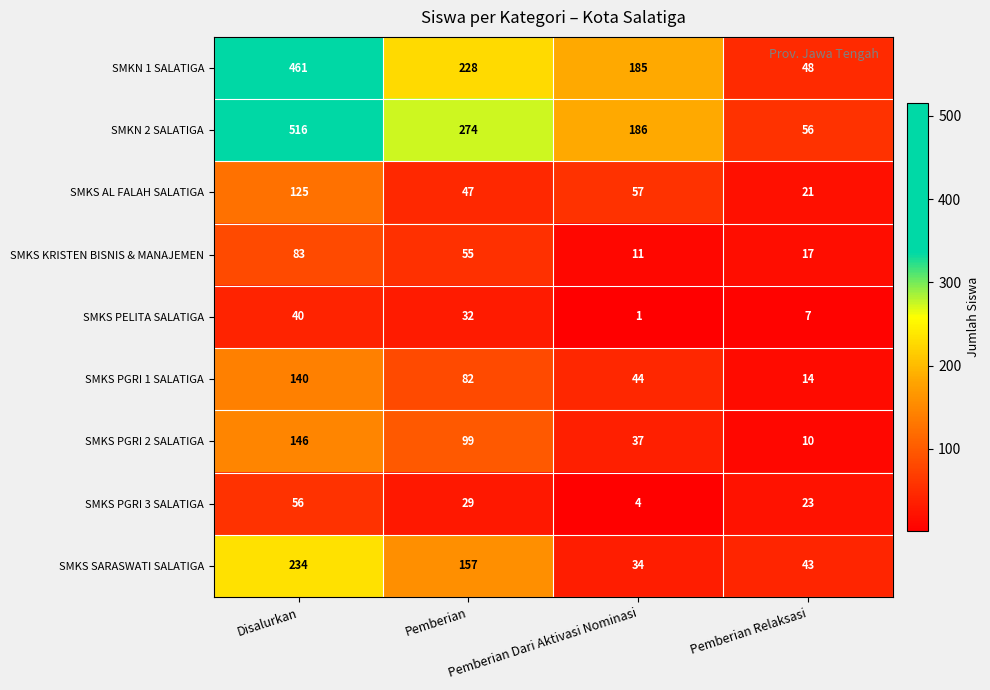

Count the SMKN 1 SALATIGA values in the range 185 to 461.

3